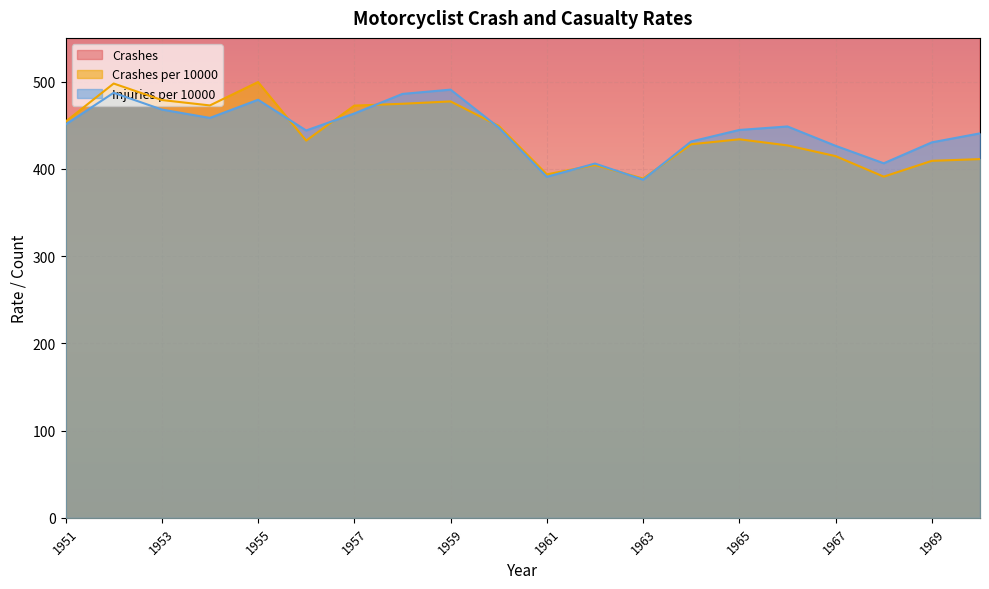

What is the value of the Injuries per 10000 point at the 14th from the left?

431.3